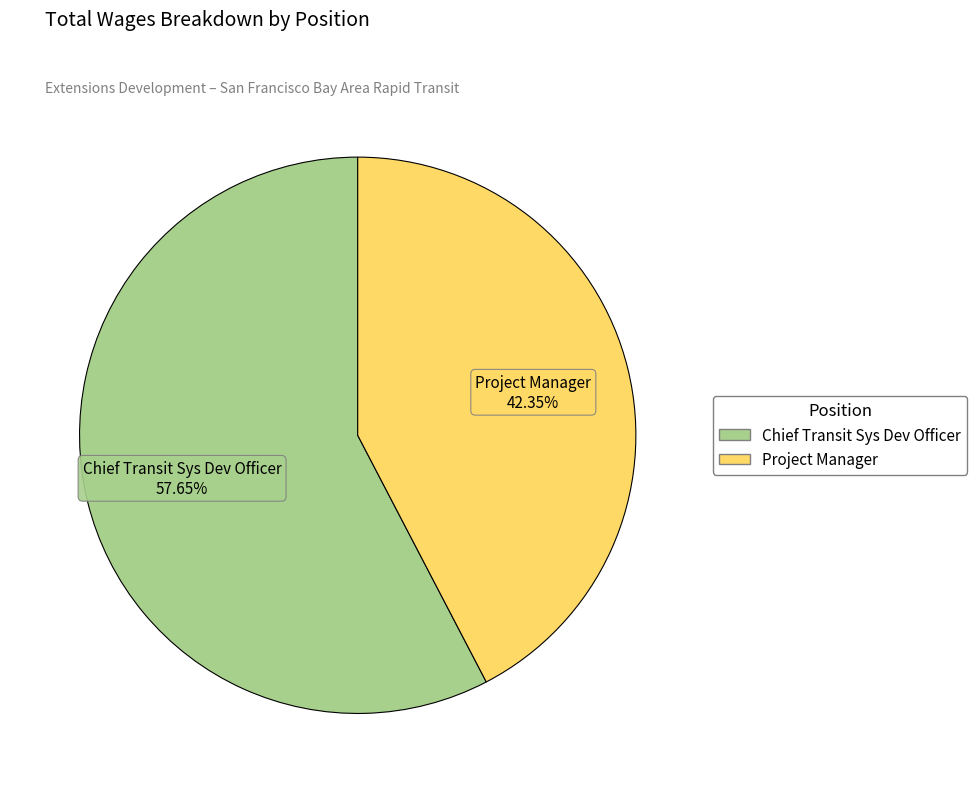

To the nearest percent, what is the average slice percentage?

50%